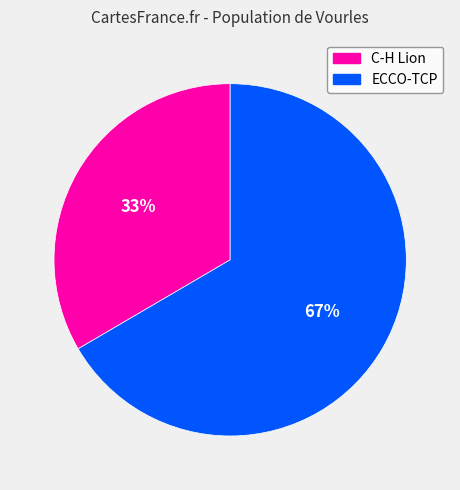

To the nearest percent, what is the average slice percentage?

50%